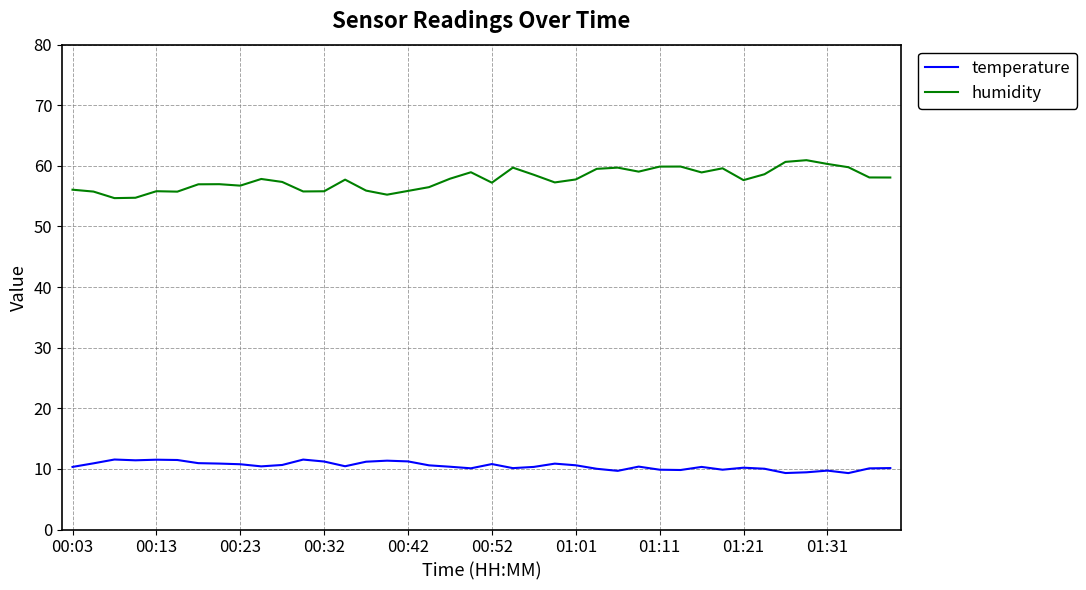

Which series has the widest spread of values?

humidity